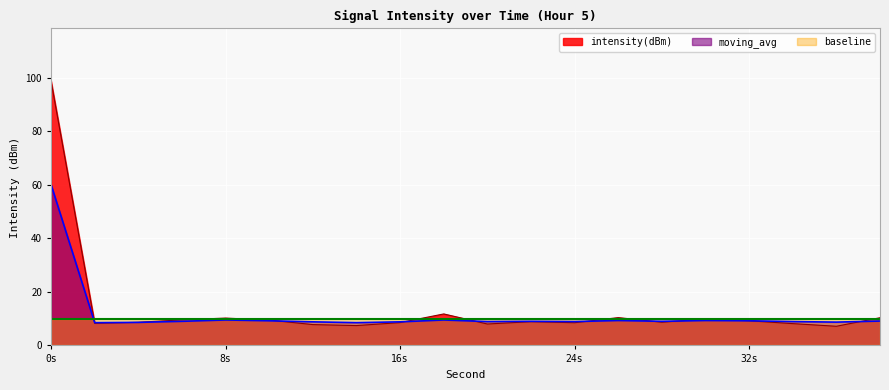

Count the number of categories in the chart.

20